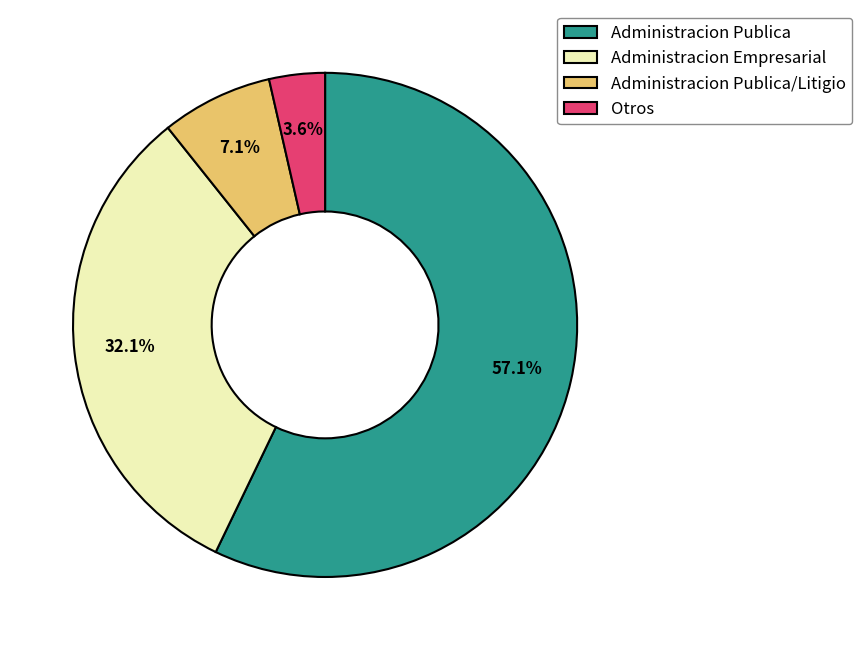

Rank the categories by value from highest to lowest.

Administracion Publica, Administracion Empresarial, Administracion Publica/Litigio, Otros